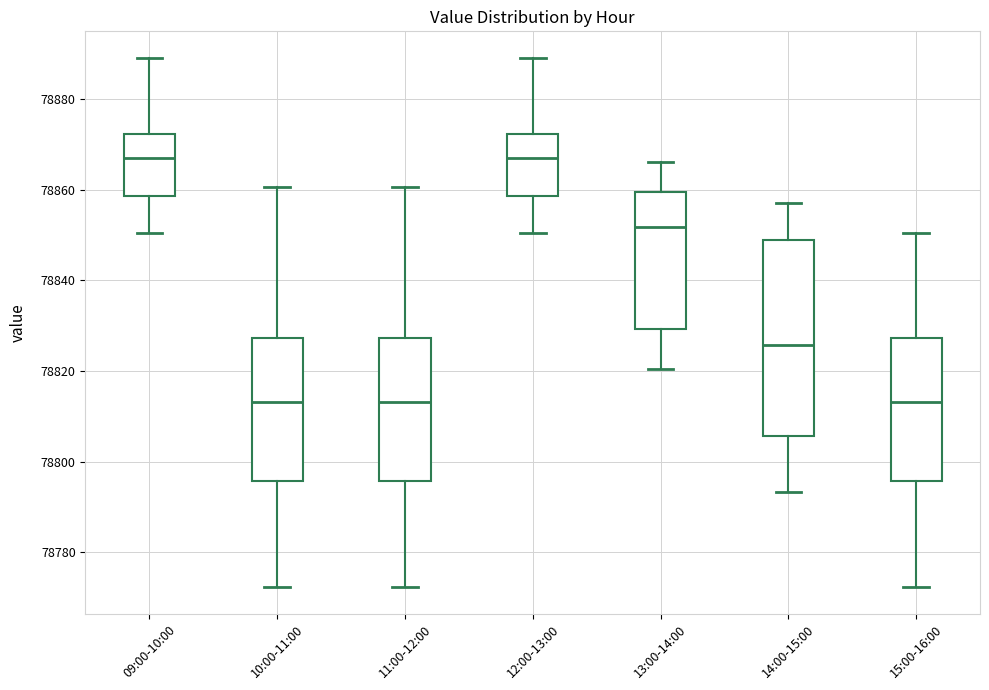

Reading left to right, read every box against the y-axis: the position of its median line, the range the box covers, and the ends of its whiskers. The values are not printed on the chart, so give them approximately, as read against the axis.

09:00-10:00: median 78868, box 78858 to 78872, whiskers 78850 to 78890
10:00-11:00: median 78814, box 78796 to 78828, whiskers 78772 to 78860
11:00-12:00: median 78814, box 78796 to 78828, whiskers 78772 to 78860
12:00-13:00: median 78868, box 78858 to 78872, whiskers 78850 to 78890
13:00-14:00: median 78852, box 78830 to 78860, whiskers 78820 to 78866
14:00-15:00: median 78826, box 78806 to 78848, whiskers 78794 to 78858
15:00-16:00: median 78814, box 78796 to 78828, whiskers 78772 to 78850